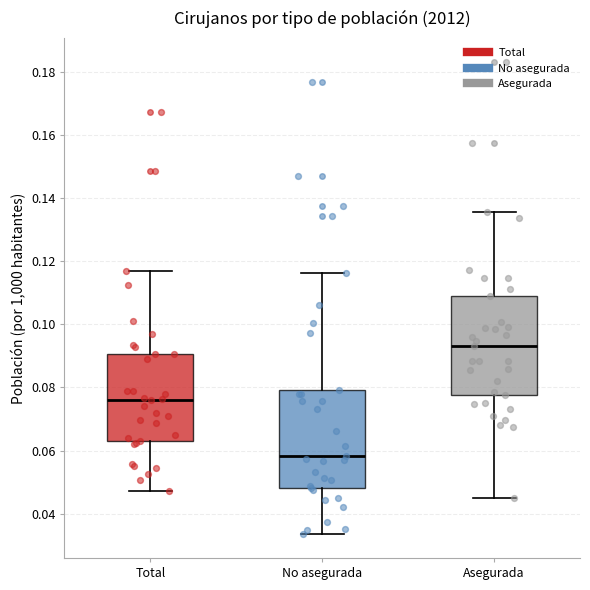

Reading left to right, transcribe this box plot: for each box, give where its median line is, the range the box spans, and where its two whiskers end, as read against the y-axis. The values are not printed on the chart, so give them approximately, as read against the axis.

Total: median 0.076, box 0.062 to 0.090, whiskers 0.048 to 0.116
No asegurada: median 0.058, box 0.048 to 0.080, whiskers 0.034 to 0.116
Asegurada: median 0.094, box 0.078 to 0.110, whiskers 0.044 to 0.136